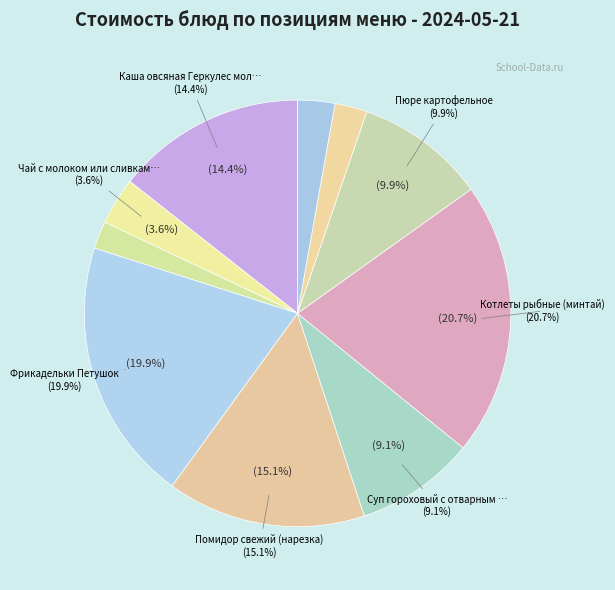

Which has a higher value, Фрикадельки Петушок or Пюре картофельное?

Фрикадельки Петушок